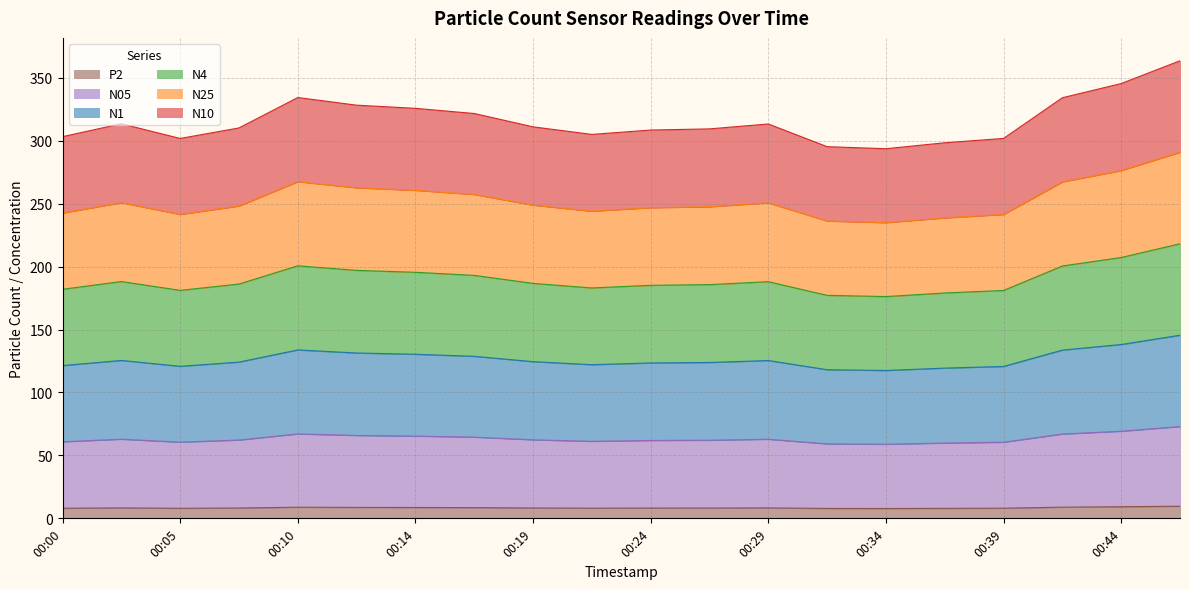

What is the lowest value of the P2 series?

7.8